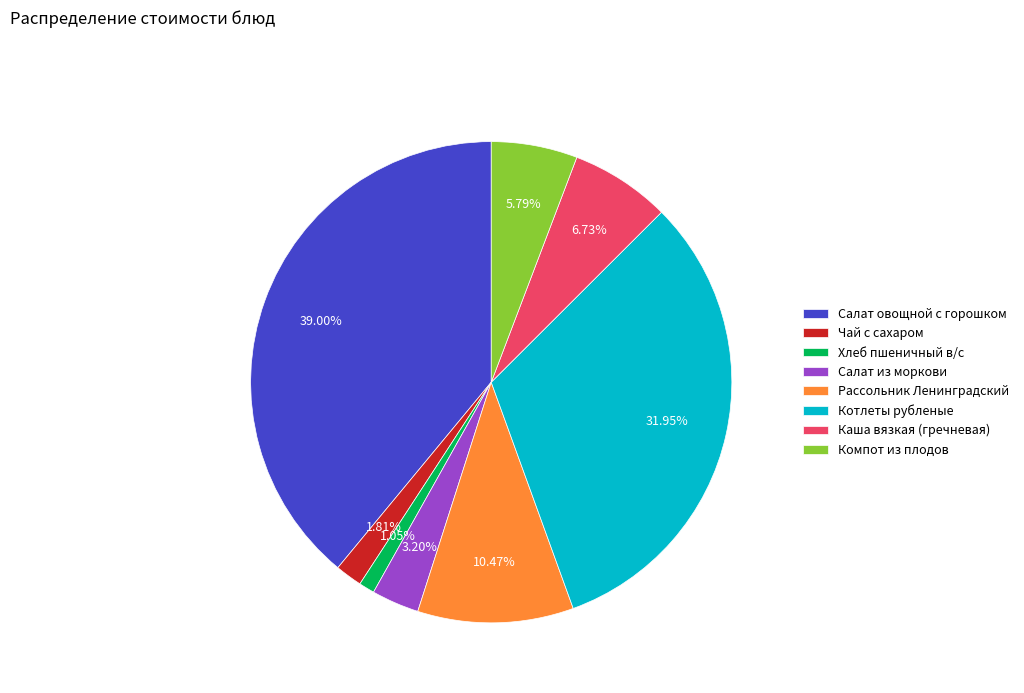

Approximately how many times larger is the value at Рассольник Ленинградский compared to Котлеты рубленые?

0.3